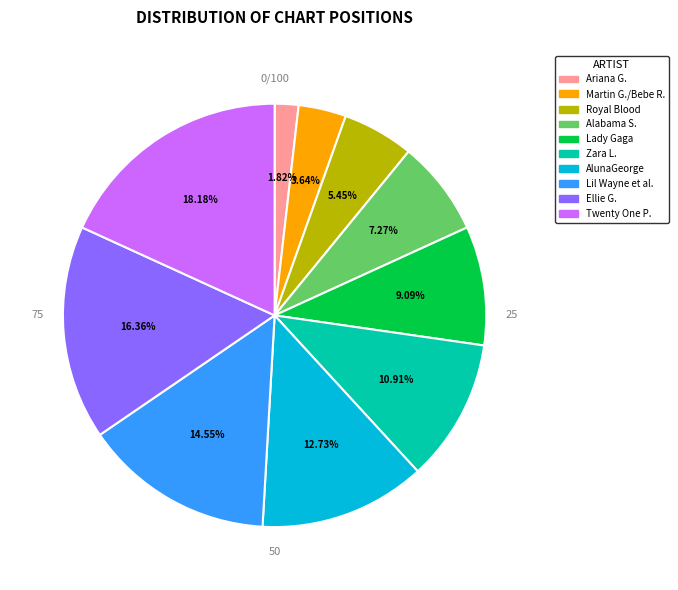

What is the smallest slice in the pie chart?

Ariana G.